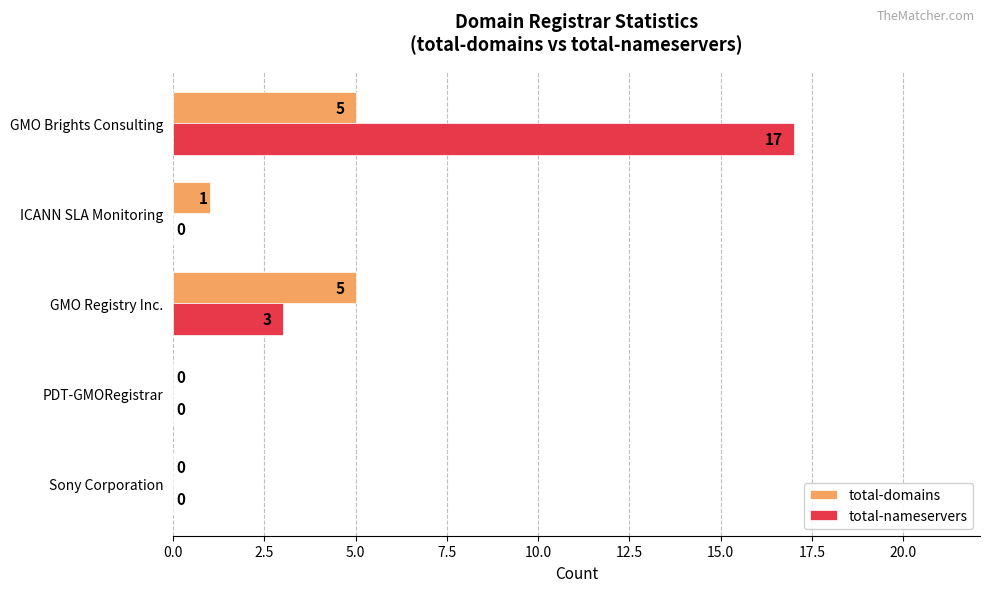

Which series has the largest total across all categories?

total-nameservers